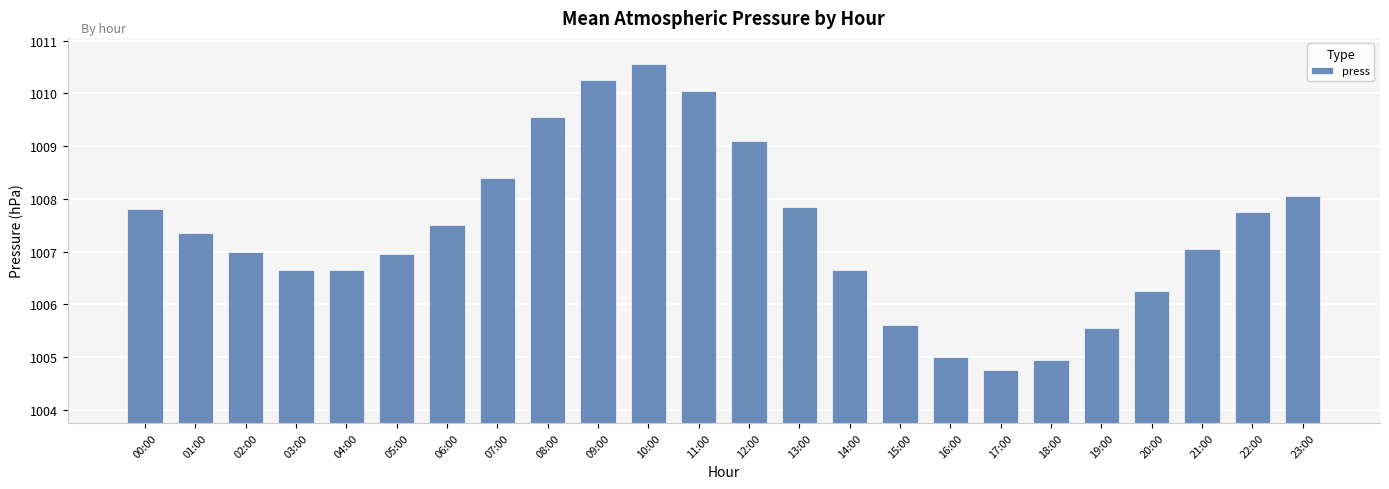

How many categories are shown in the chart?

24